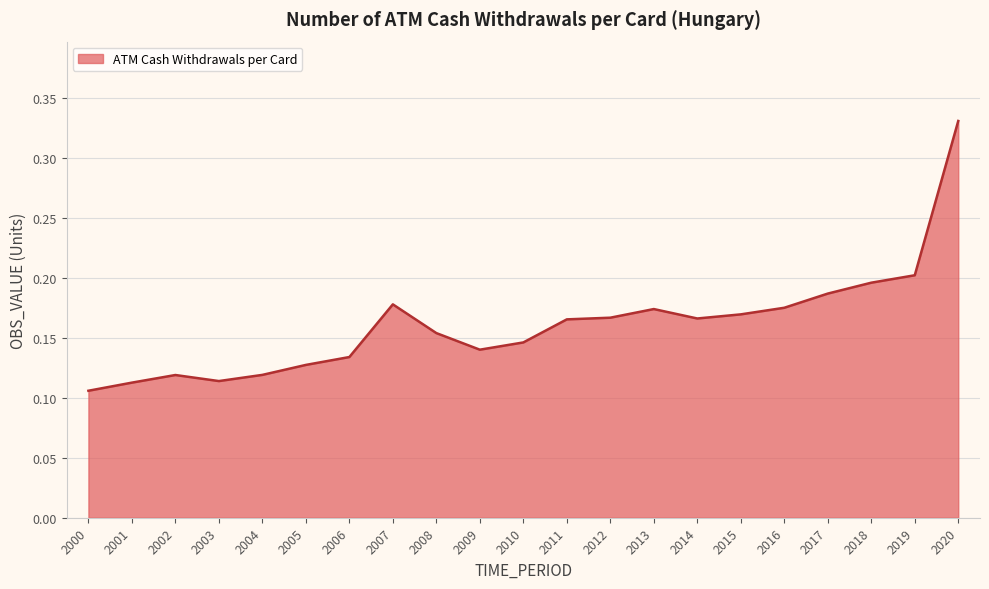

How many series are shown in this chart?

1